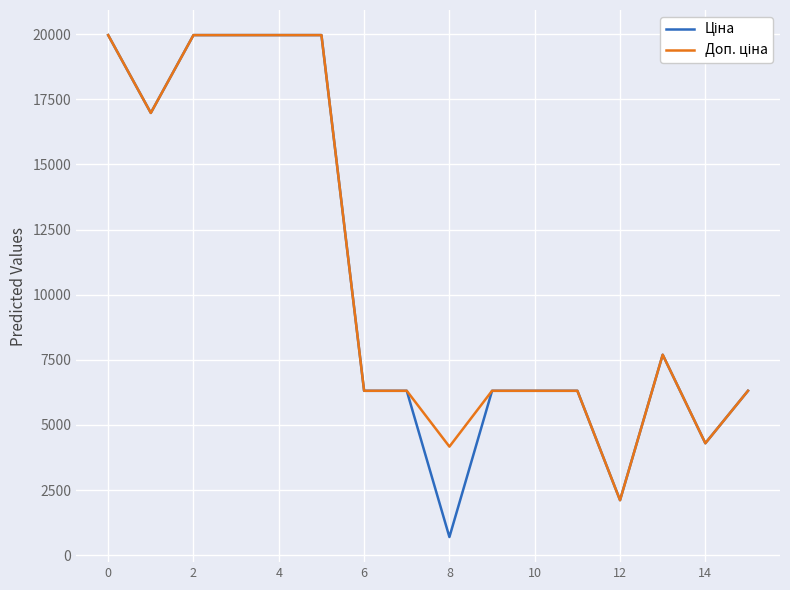

What is the maximum value shown in the chart?

19964.2